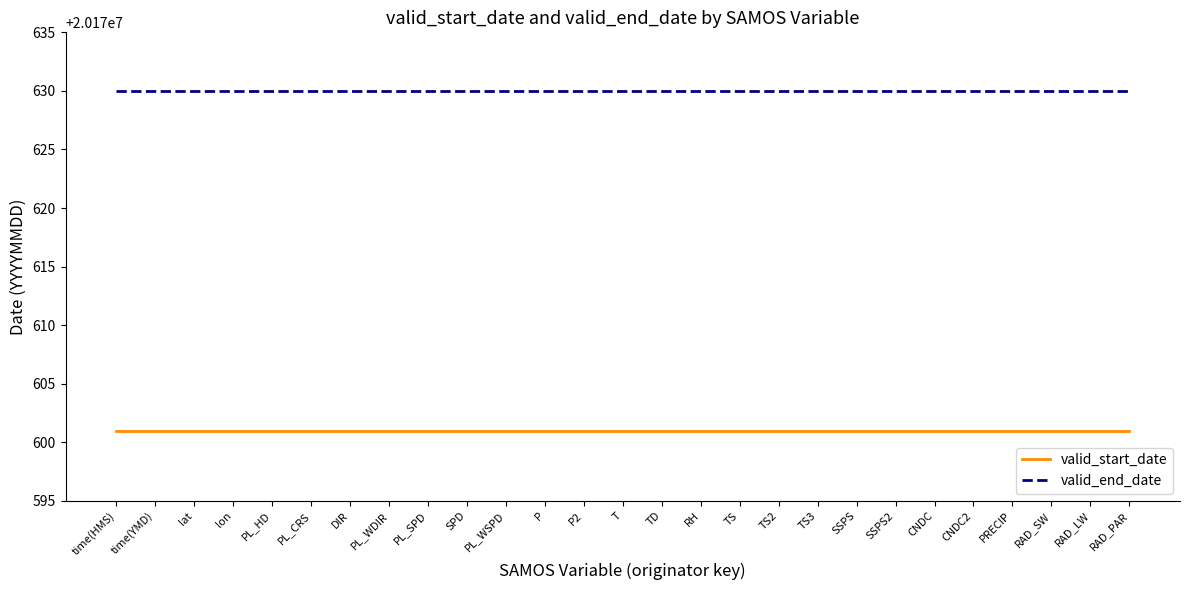

What is the difference between the highest and lowest values at SPD?

29